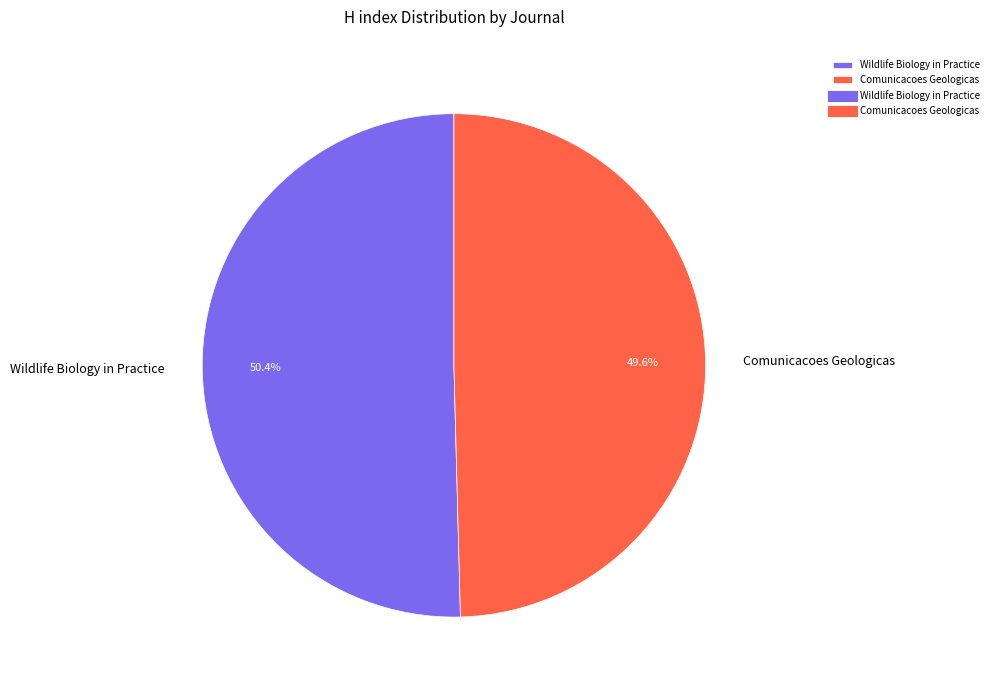

What percentage do Wildlife Biology in Practice and Comunicacoes Geologicas together represent?

100.0%